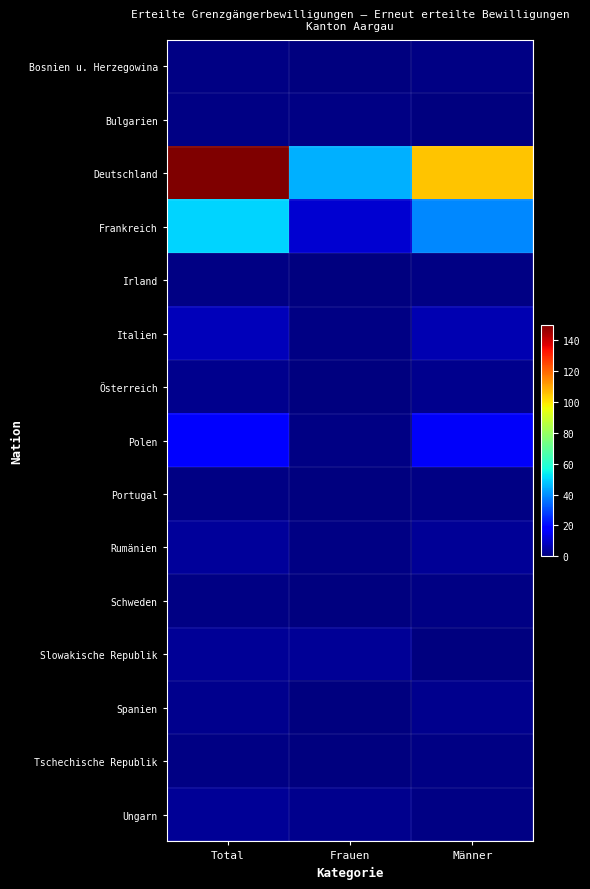

Between Total and Frauen, which series saw the biggest shift?

Deutschland